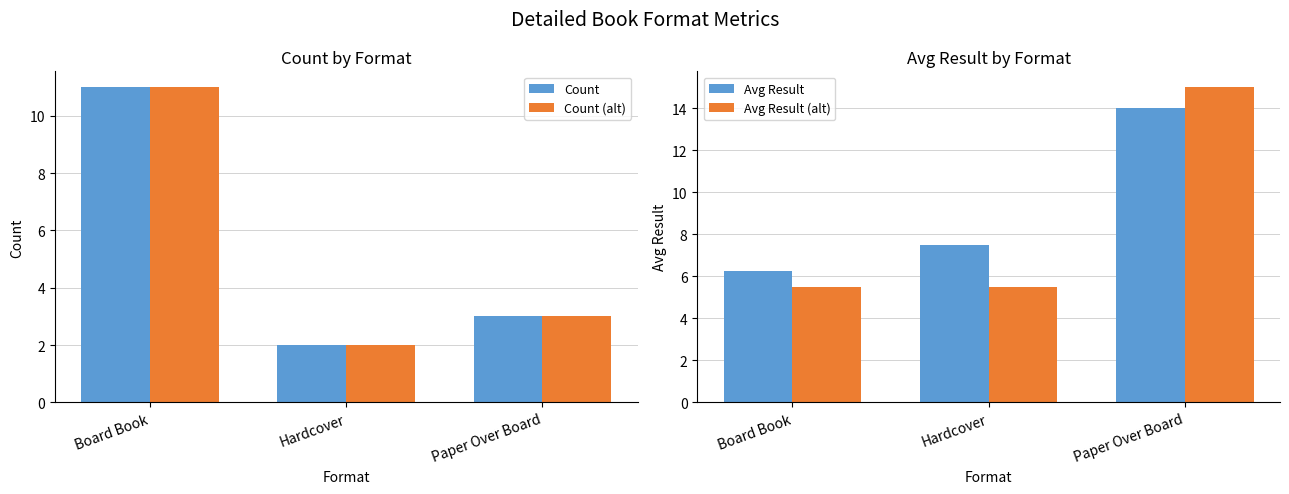

Reading left to right, what are all the values shown in this chart?

Count: 11.0	2.0	3.0
Count (alt): 11.0	2.0	3.0
Avg Result: 6.3	7.5	14.0
Avg Result (alt): 5.5	5.5	15.0